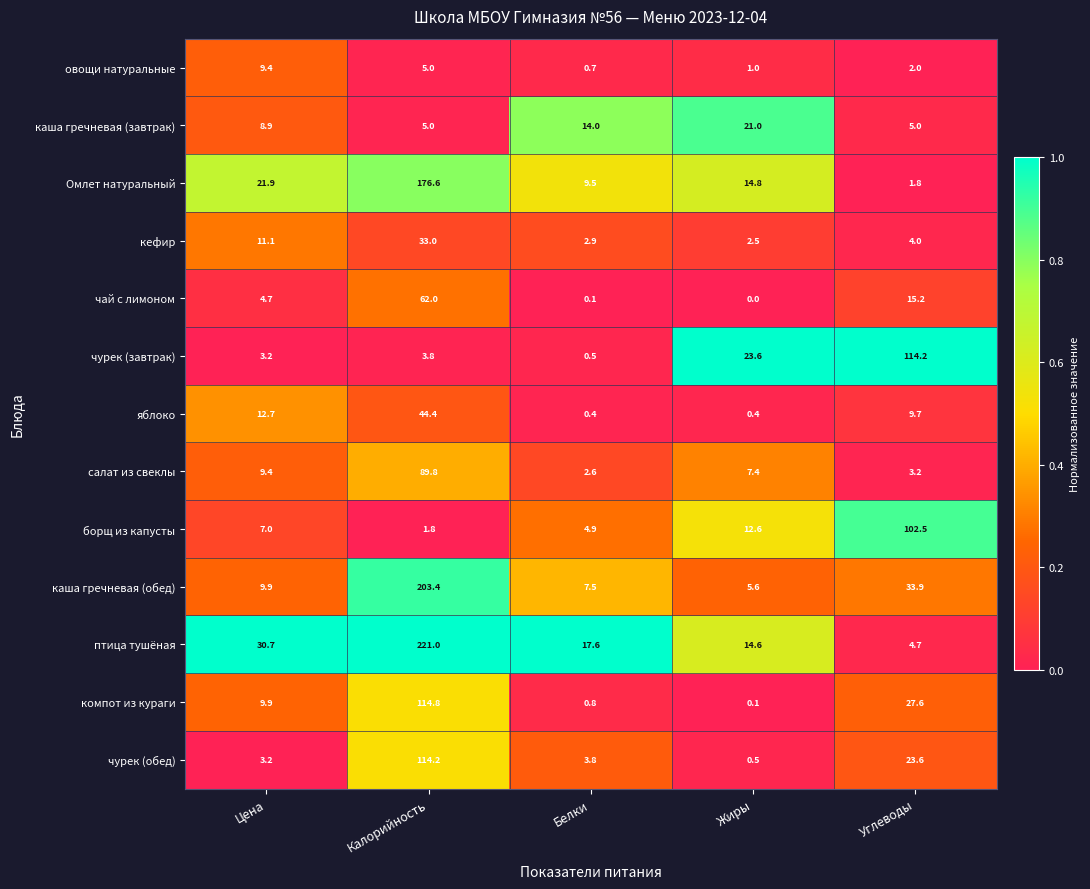

True or false: каша гречневая (обед) has a value of 2.1 at Цена.

False